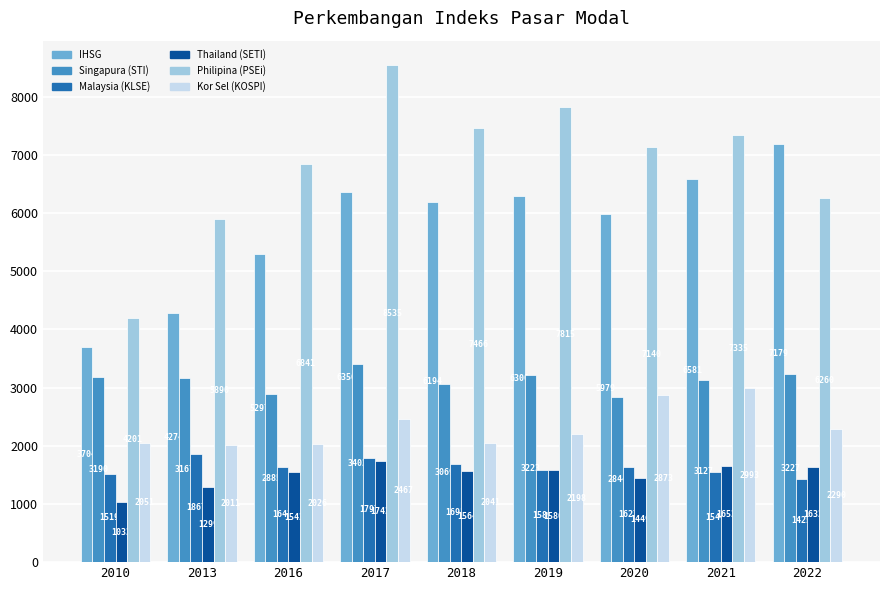

What is the difference between the second highest and second lowest values in the Kor Sel (KOSPI) series?

847.0